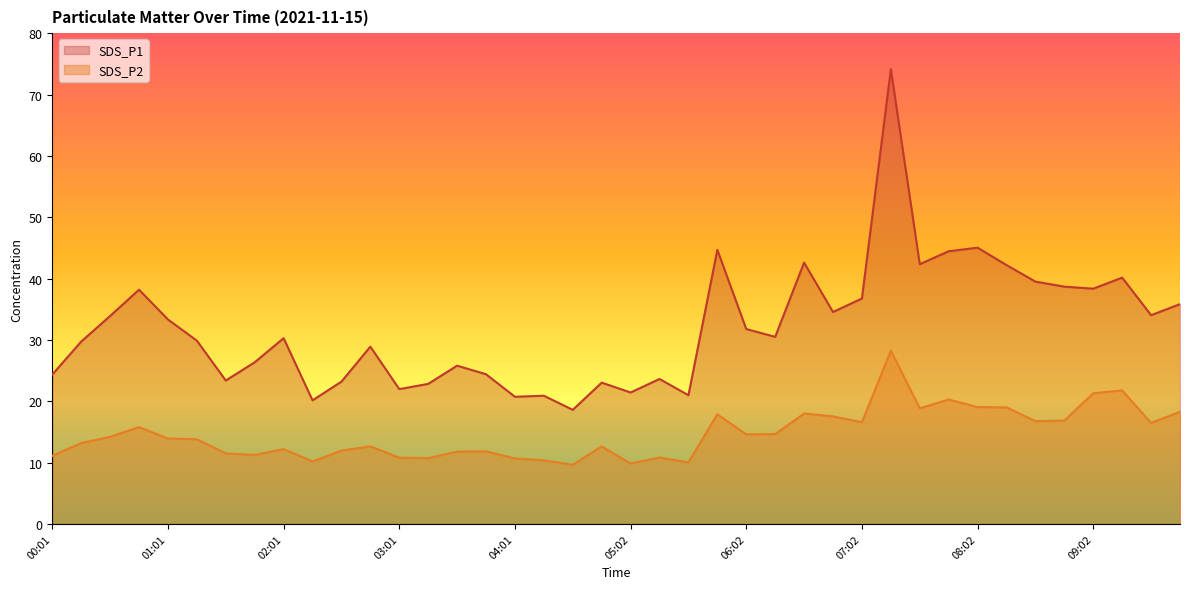

Reading left to right, extract all data points from this chart.

SDS_P1: 00:01=24.4	00:16=29.7	00:31=33.9	00:46=38.2	01:01=33.3	01:16=29.9	01:31=23.4	01:46=26.4	02:01=30.3	02:16=20.1	02:31=23.2	02:46=28.9	03:01=22.0	03:16=22.8	03:31=25.8	03:46=24.4	04:01=20.7	04:17=20.9	04:32=18.6	04:47=23.0	05:02=21.4	05:17=23.6	05:32=21.0	05:47=44.7	06:02=31.8	06:17=30.5	06:32=42.6	06:47=34.5	07:02=36.8	07:17=74.1	07:32=42.4	07:47=44.5	08:02=45.0	08:17=42.2	08:32=39.5	08:47=38.7	09:02=38.4	09:17=40.1	09:33=34.0	09:48=35.8
SDS_P2: 00:01=11.1	00:16=13.2	00:31=14.2	00:46=15.8	01:01=13.9	01:16=13.8	01:31=11.5	01:46=11.2	02:01=12.2	02:16=10.2	02:31=11.9	02:46=12.7	03:01=10.8	03:16=10.7	03:31=11.8	03:46=11.8	04:01=10.7	04:17=10.4	04:32=9.7	04:47=12.6	05:02=9.8	05:17=10.8	05:32=10.0	05:47=17.9	06:02=14.6	06:17=14.7	06:32=18.0	06:47=17.5	07:02=16.6	07:17=28.2	07:32=18.9	07:47=20.3	08:02=19.1	08:17=19.0	08:32=16.8	08:47=16.9	09:02=21.3	09:17=21.8	09:33=16.4	09:48=18.3